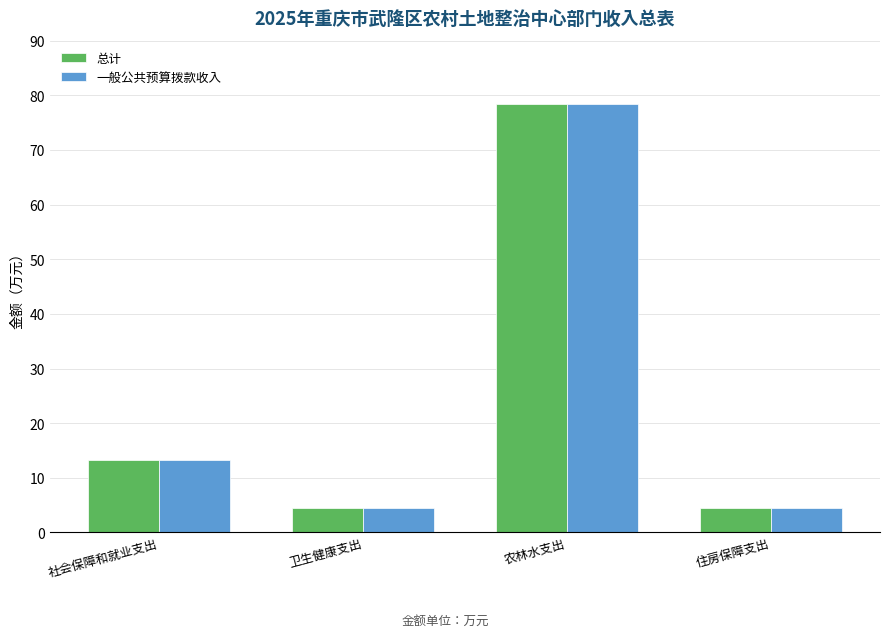

What is the difference between the maximum and minimum values in the 一般公共预算拨款收入 series?

73.8